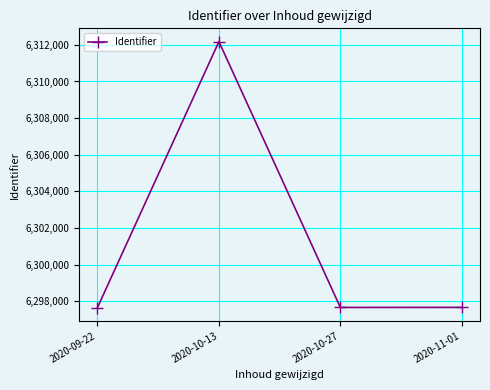

What is the difference between the maximum and second lowest values?

14510